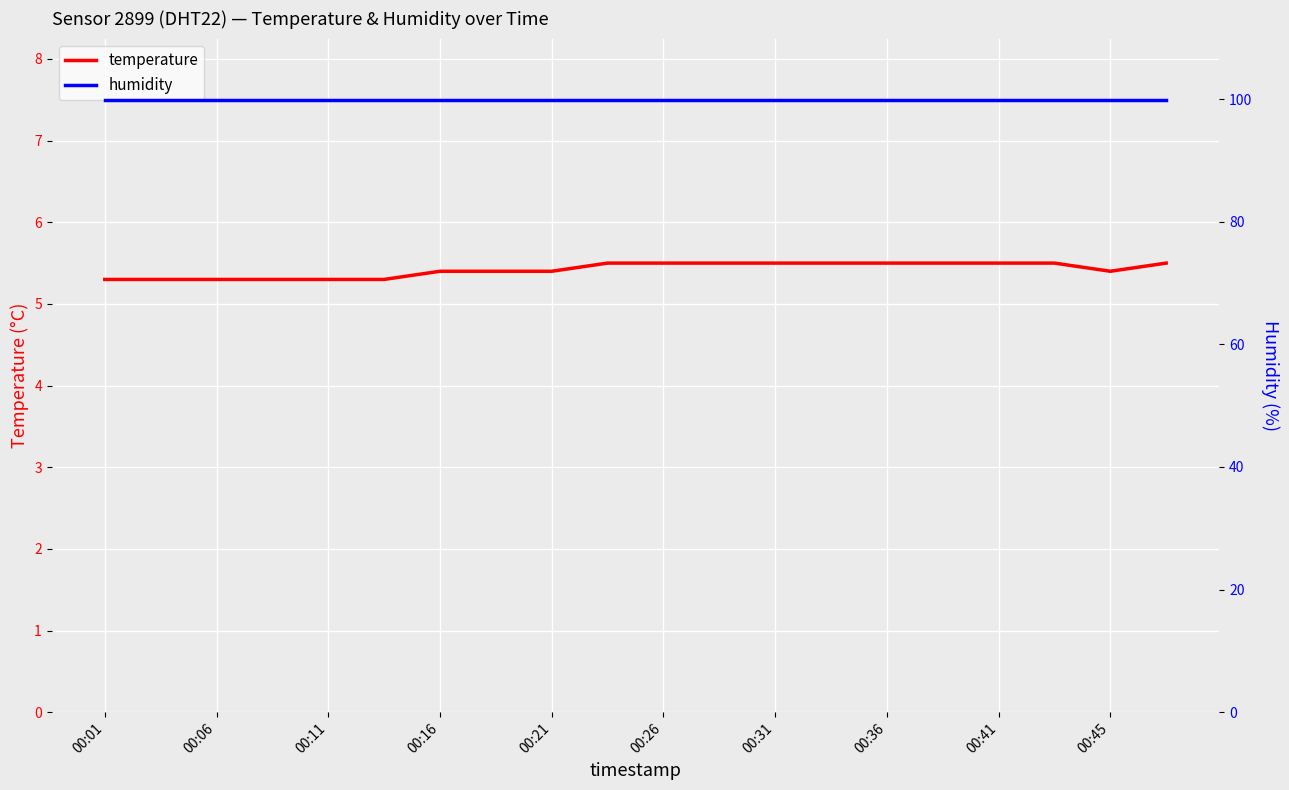

What is the minimum value for temperature?

5.3